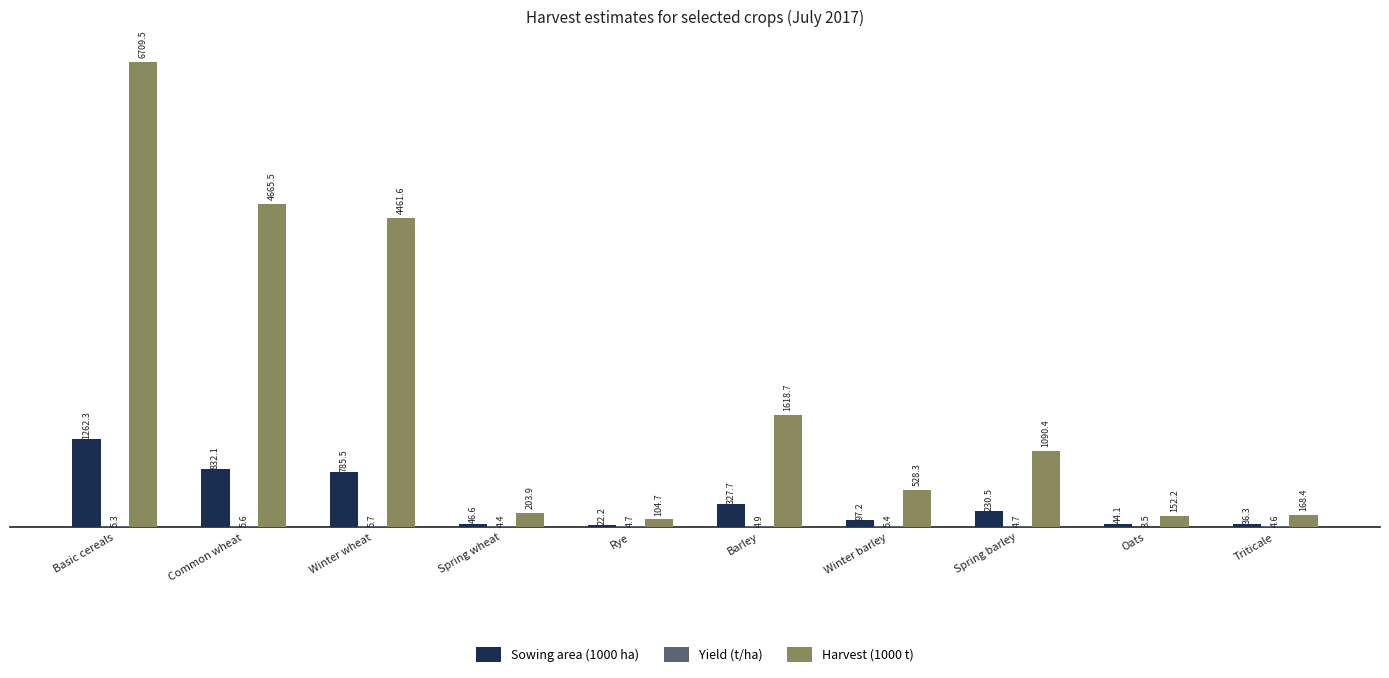

What is the highest value of the Sowing area (1000 ha) series?

1262.3